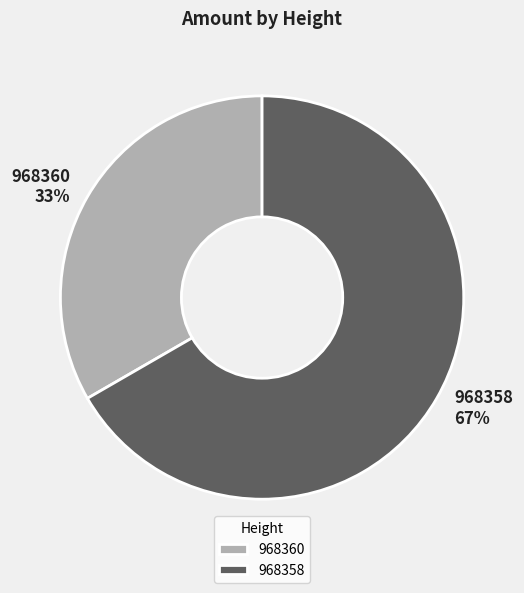

True or false: 968360 accounts for 18% of the total.

False